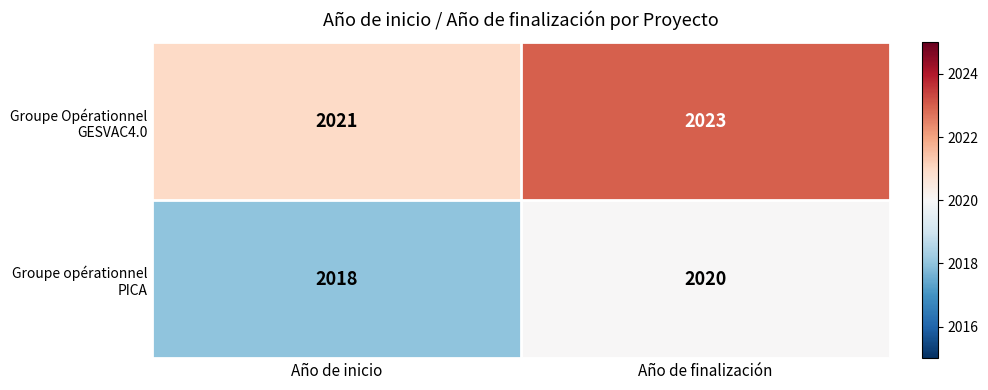

Which label corresponds to the largest value in the chart?

Año de finalización